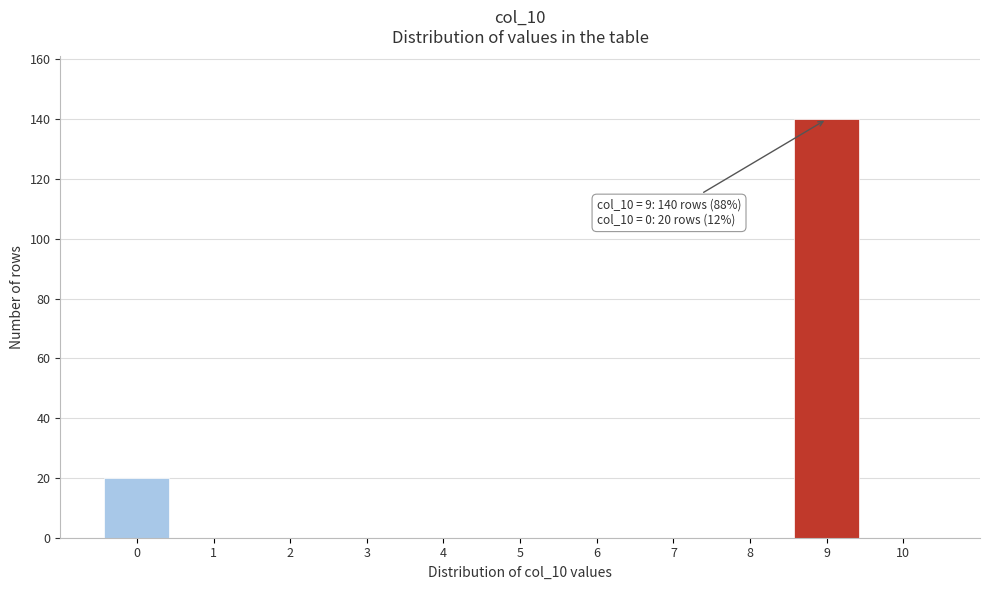

Reading left to right, transcribe all the data shown in this chart.

0=20	1=0	2=0	3=0	4=0	5=0	6=0	7=0	8=0	9=140	10=0